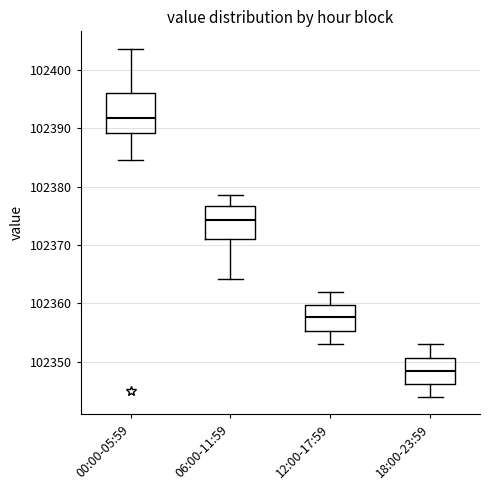

Which box's median line is the highest?

00:00-05:59